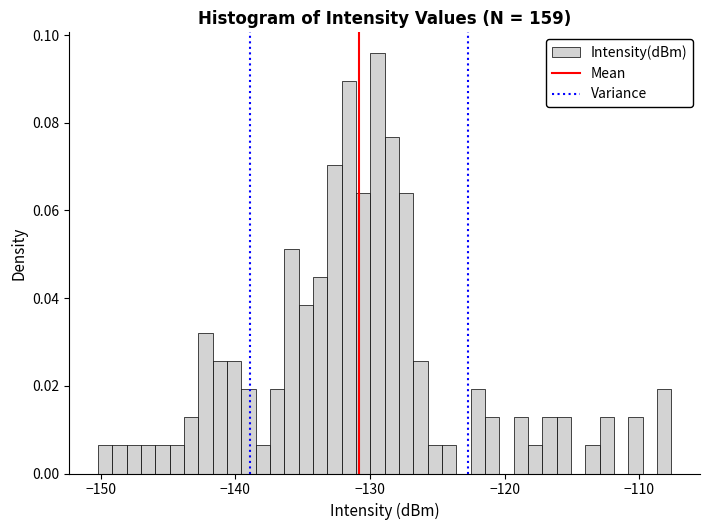

Around what value on the x-axis is the tallest bar? Give the approximate position of its centre, as read against the axis.

-129